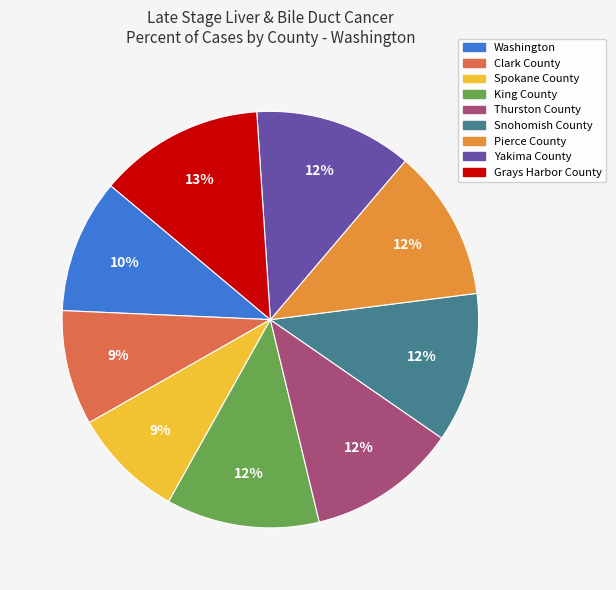

Is the sum of Grays Harbor County and Snohomish County greater than half?

No